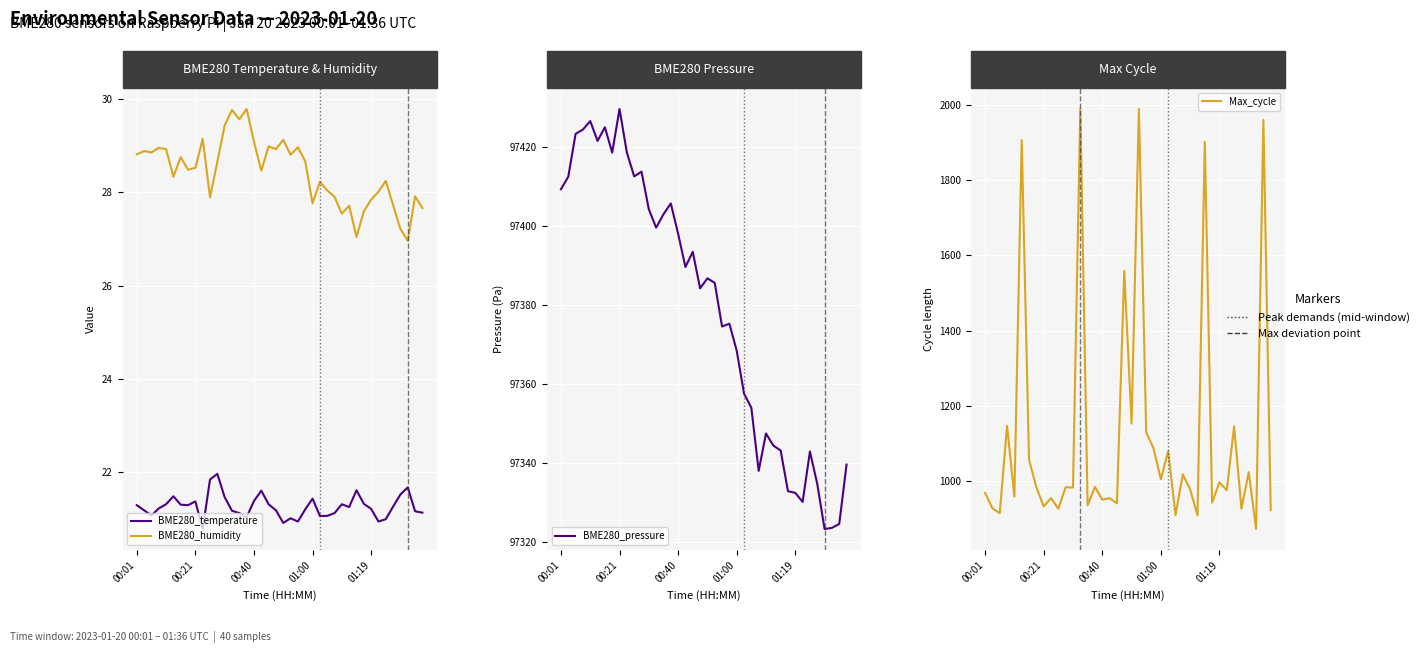

What is the difference between the second highest and second lowest values in the BME280_pressure series?

103.2